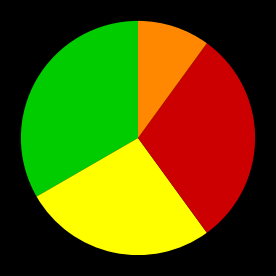

Does any single category account for the majority?

No